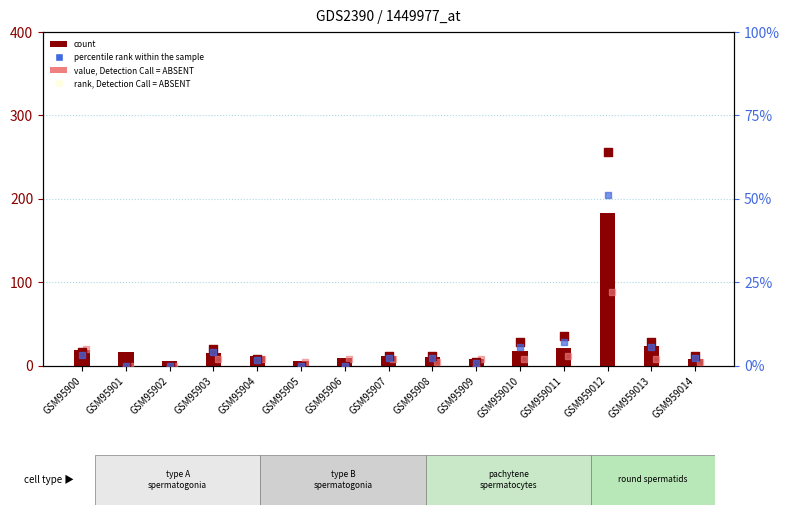

Is the value of rank, Detection Call = ABSENT at GSM95904 greater than the value of count at GSM959012?

No